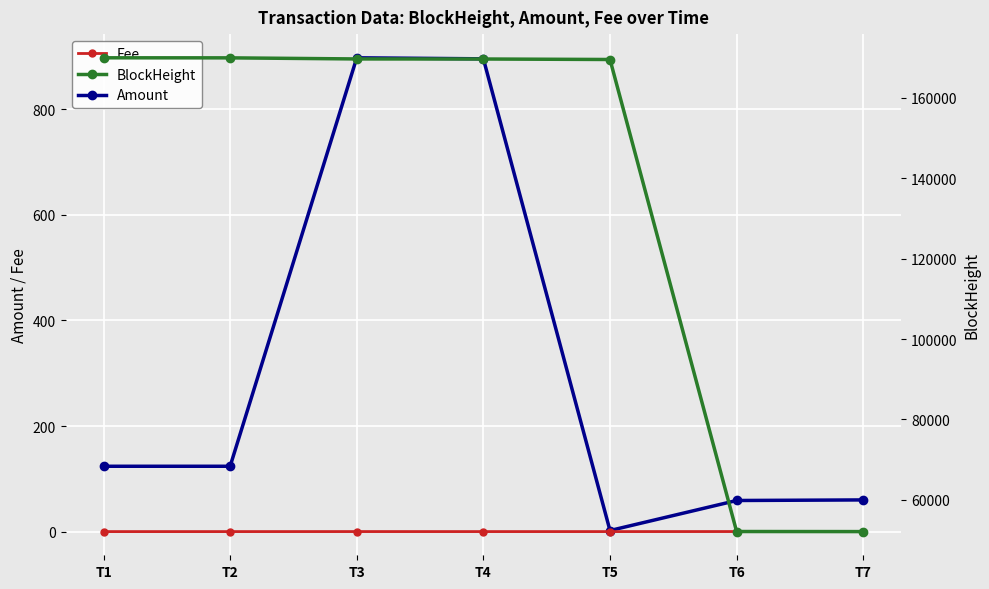

Rank the series at T2 from lowest to highest value.

Fee, Amount, BlockHeight